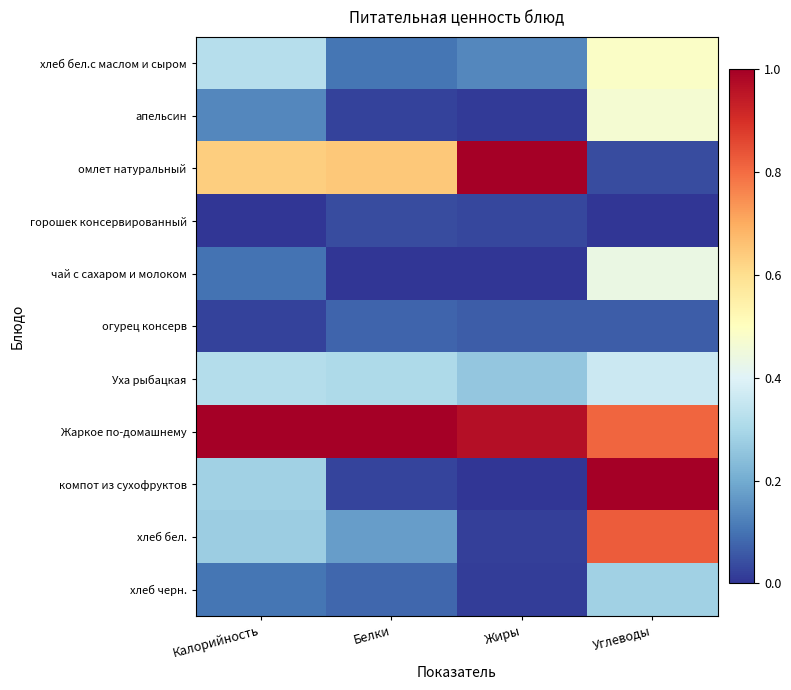

Which series has the largest total across all categories?

Жаркое по-домашнему